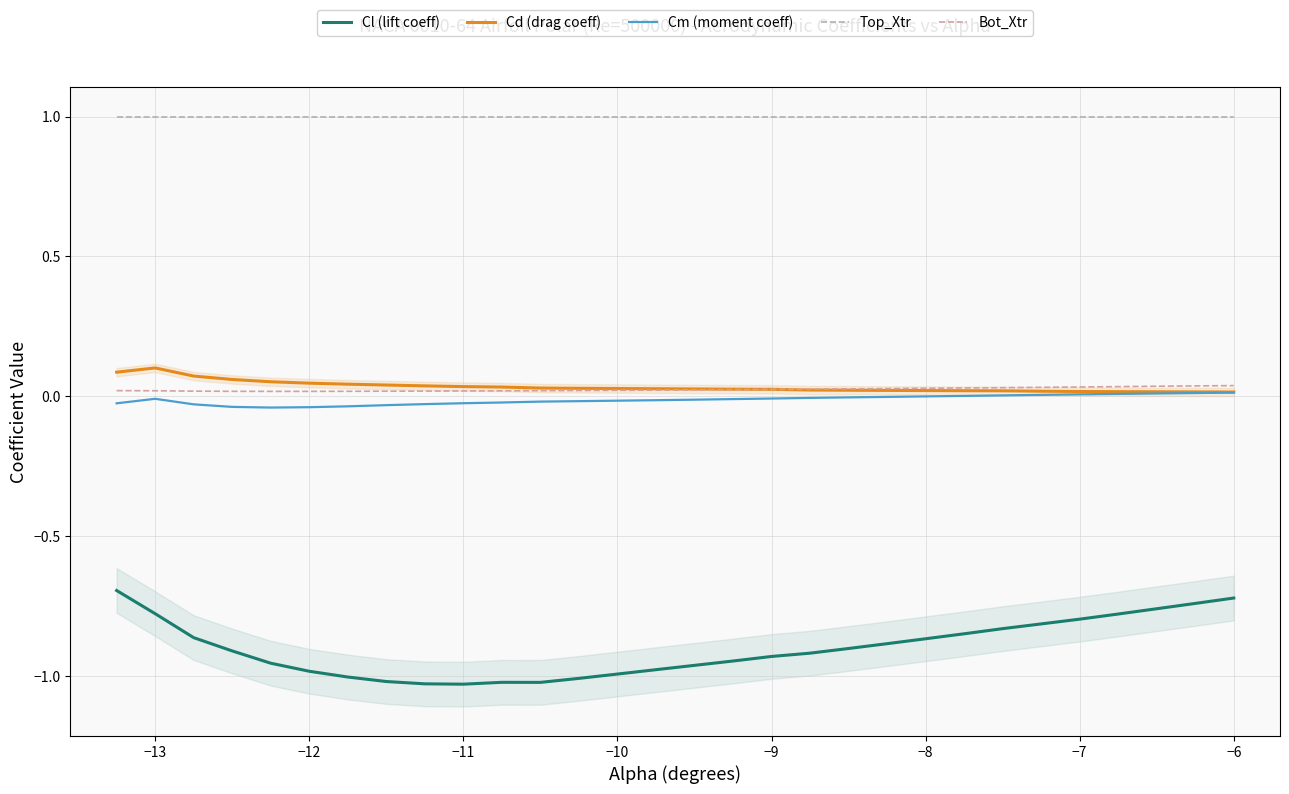

The Top_Xtr series shows 1.0 at −8. True or false?

True